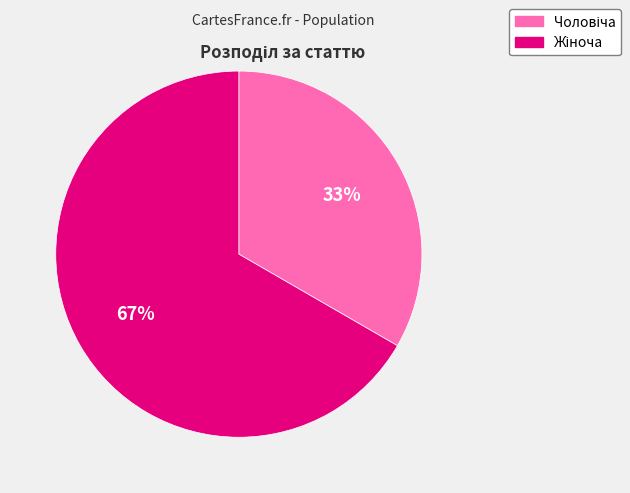

To the nearest percent, what is the average slice percentage?

50%